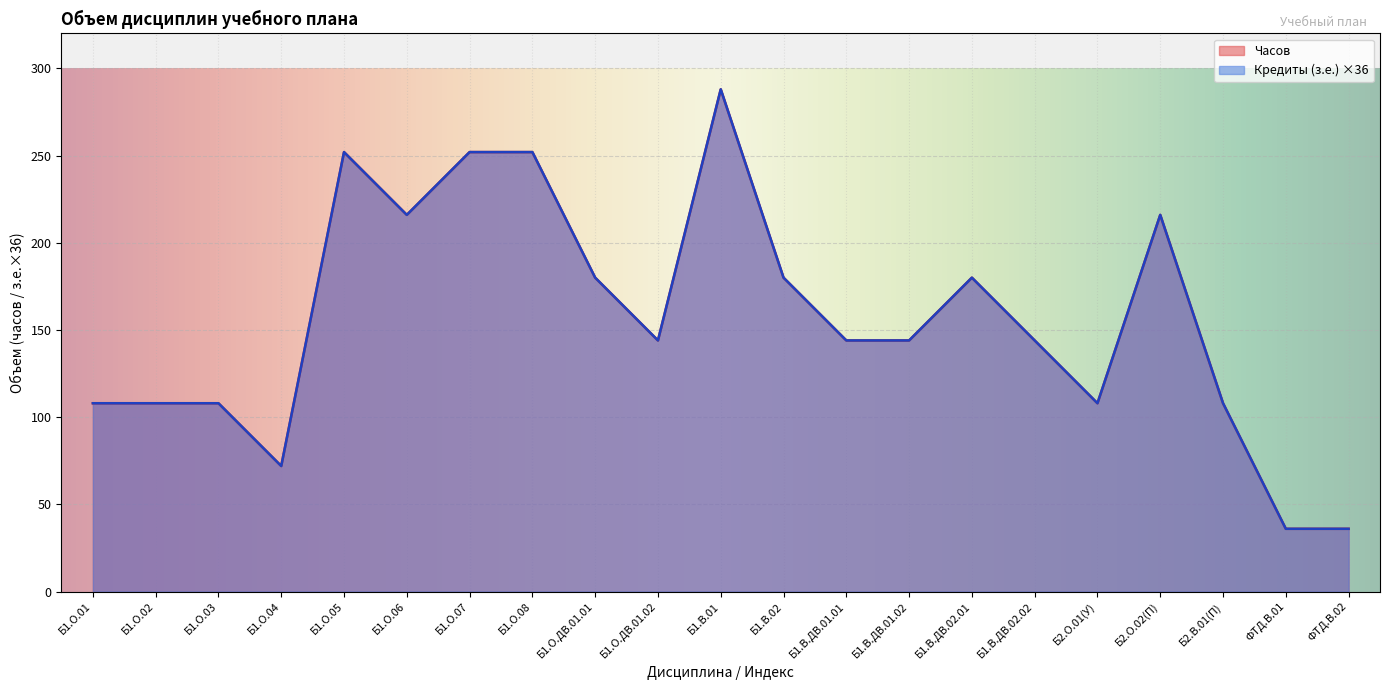

Reading left to right, transcribe all the data shown in this chart.

Кредиты (з.е.): Б1.О.01=108	Б1.О.02=108	Б1.О.03=108	Б1.О.04=72	Б1.О.05=252	Б1.О.06=216	Б1.О.07=252	Б1.О.08=252	Б1.О.ДВ.01.01=180	Б1.О.ДВ.01.02=144	Б1.В.01=288	Б1.В.02=180	Б1.В.ДВ.01.01=144	Б1.В.ДВ.01.02=144	Б1.В.ДВ.02.01=180	Б1.В.ДВ.02.02=144	Б2.О.01(У)=108	Б2.О.02(П)=216	Б2.В.01(П)=108	ФТД.В.01=36	ФТД.В.02=36
Часов: Б1.О.01=108	Б1.О.02=108	Б1.О.03=108	Б1.О.04=72	Б1.О.05=252	Б1.О.06=216	Б1.О.07=252	Б1.О.08=252	Б1.О.ДВ.01.01=180	Б1.О.ДВ.01.02=144	Б1.В.01=288	Б1.В.02=180	Б1.В.ДВ.01.01=144	Б1.В.ДВ.01.02=144	Б1.В.ДВ.02.01=180	Б1.В.ДВ.02.02=144	Б2.О.01(У)=108	Б2.О.02(П)=216	Б2.В.01(П)=108	ФТД.В.01=36	ФТД.В.02=36